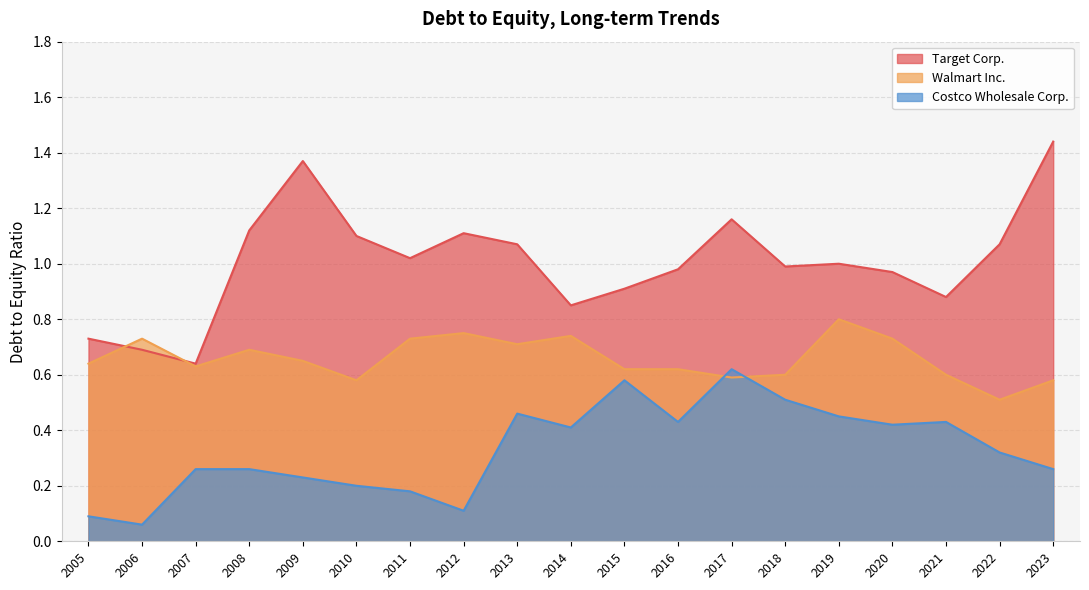

Where is the first local maximum for Target Corp.?

2009